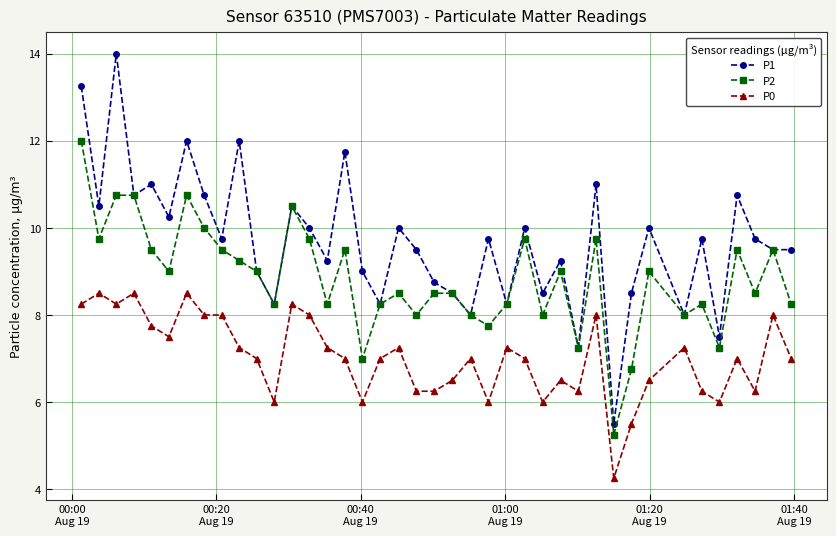

Is this an area chart (filled region under the line)?

No